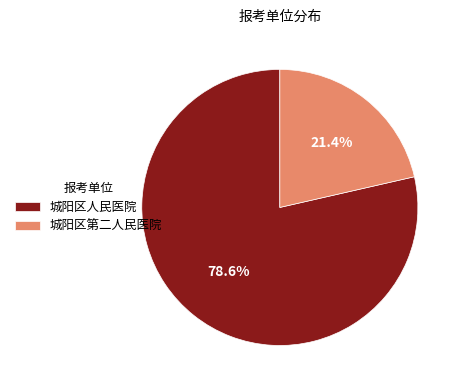

What is the total percentage of 城阳区第二人民医院 and 城阳区人民医院?

100.0%